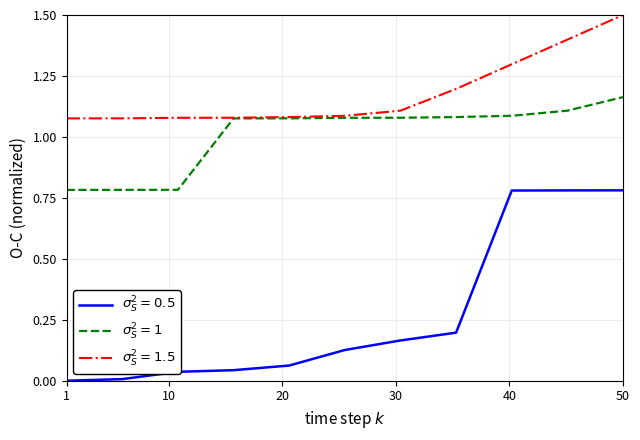

What is the maximum value shown in the chart?

1.5